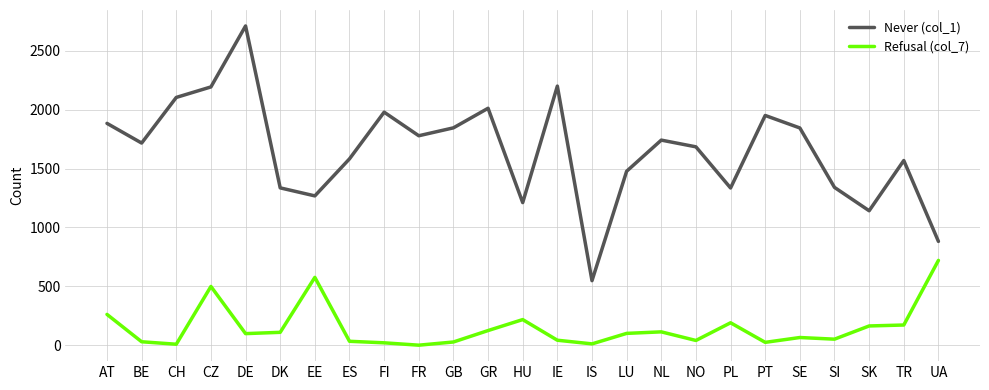

True or false: Never (col_1) and Refusal (col_7) intersect in this chart.

False